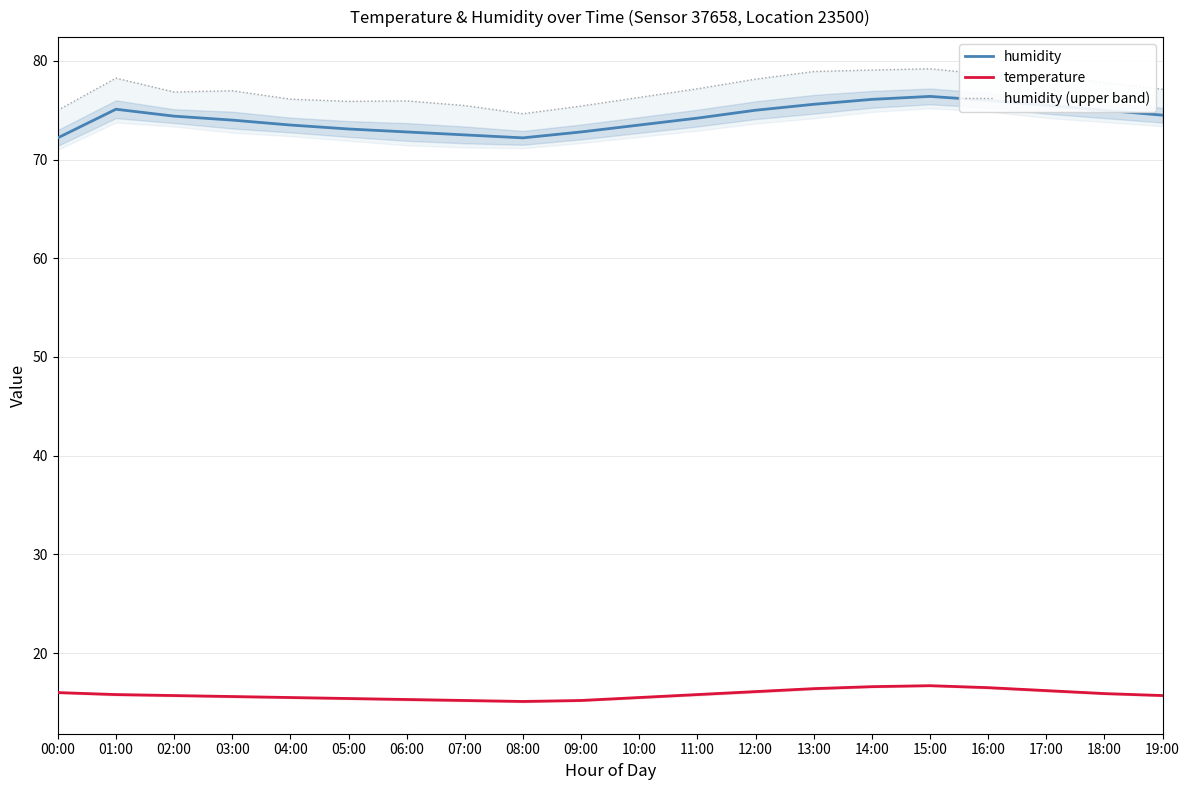

What is the label of the 15th point from the left?

14:00